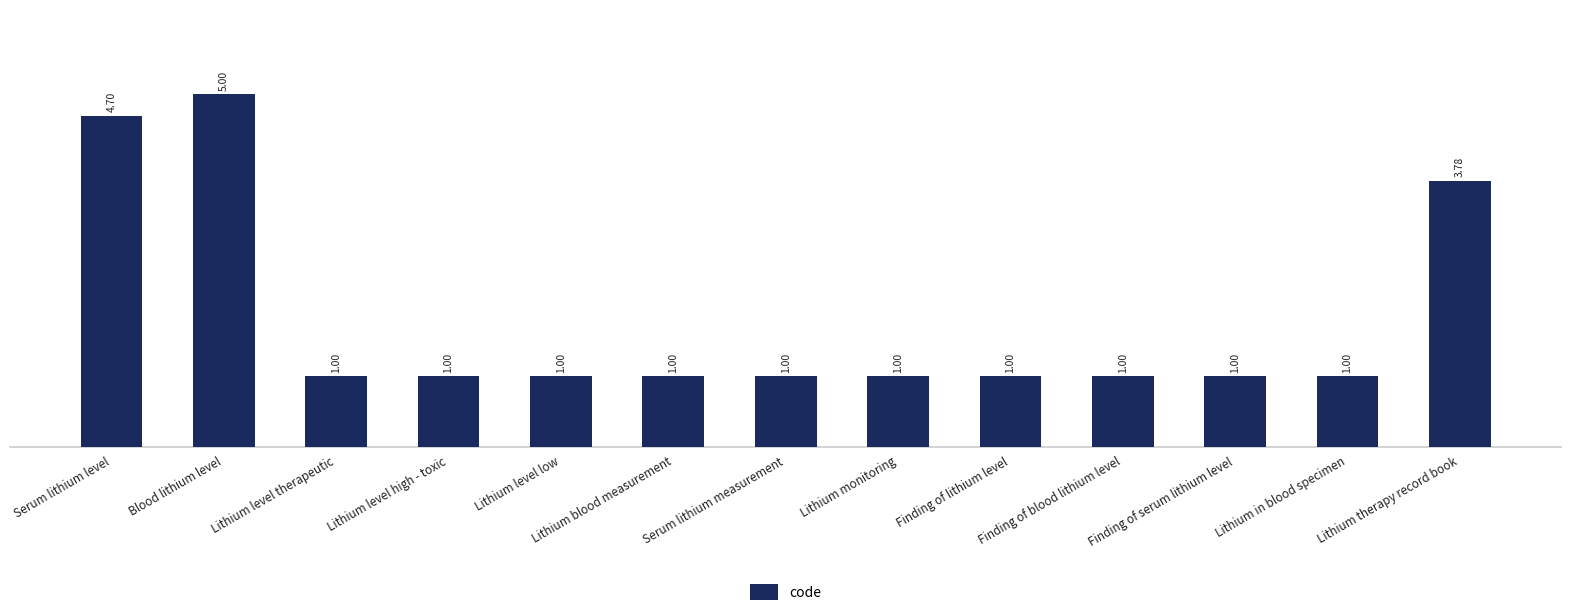

What is the difference between the maximum and second lowest values?

4.0